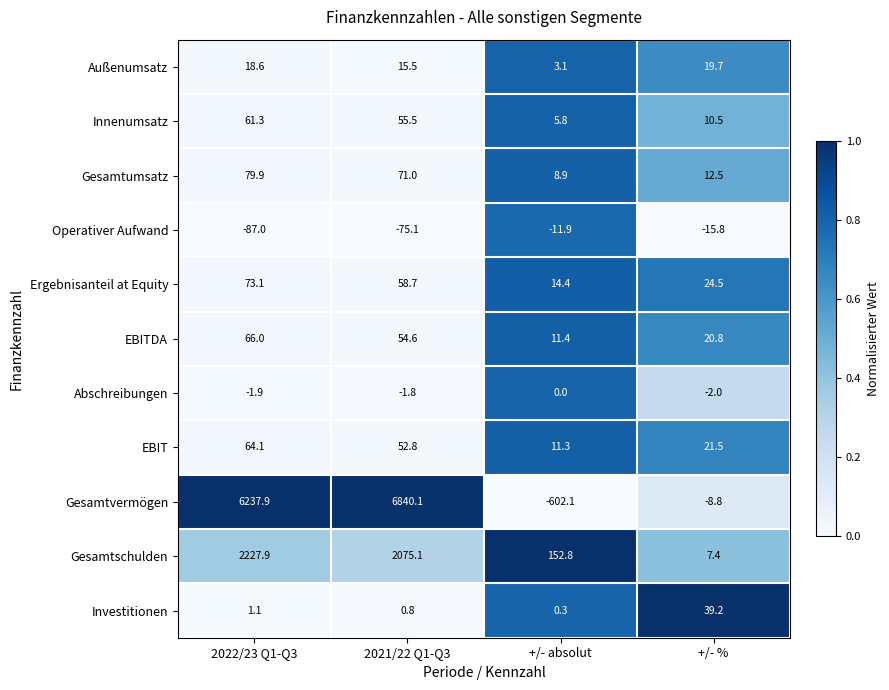

Rank the categories by EBIT value from lowest to highest.

+/- absolut, +/- %, 2021/22 Q1-Q3, 2022/23 Q1-Q3